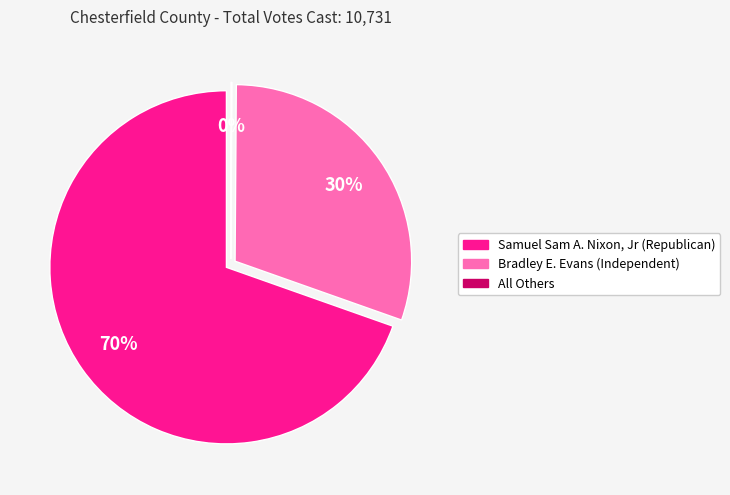

Do Bradley E. Evans (Independent) and All Others together represent more than half of the pie?

No